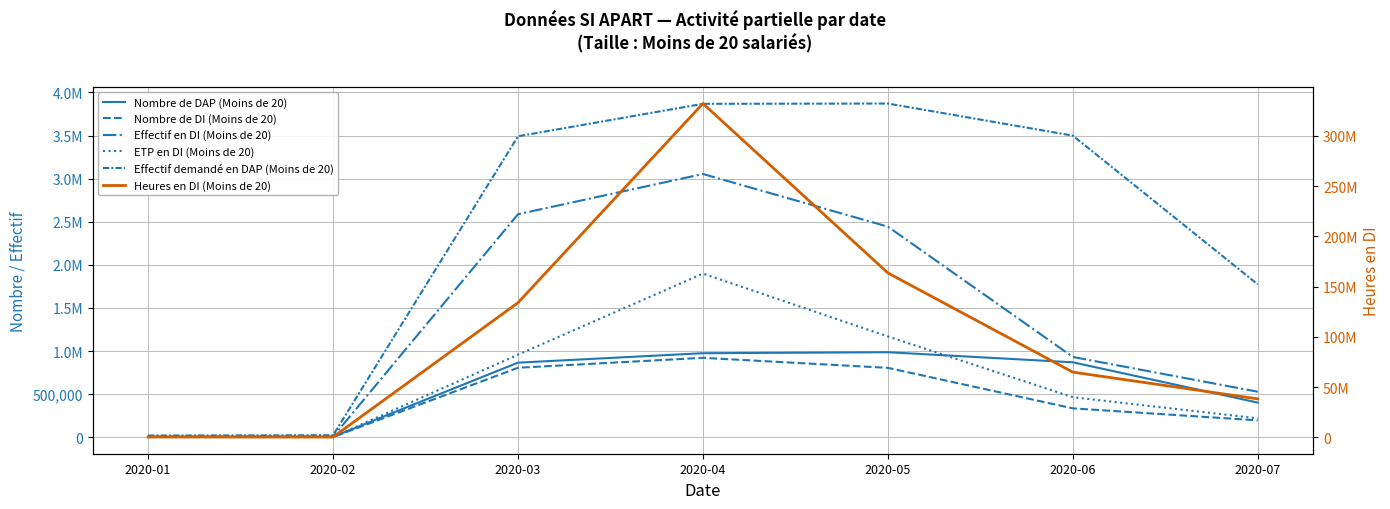

What are all the series names shown in the legend?

Nombre de DAP (Moins de 20), Nombre de DI (Moins de 20), Effectif en DI (Moins de 20), ETP en DI (Moins de 20), Effectif demandé en DAP (Moins de 20), Heures en DI (Moins de 20)